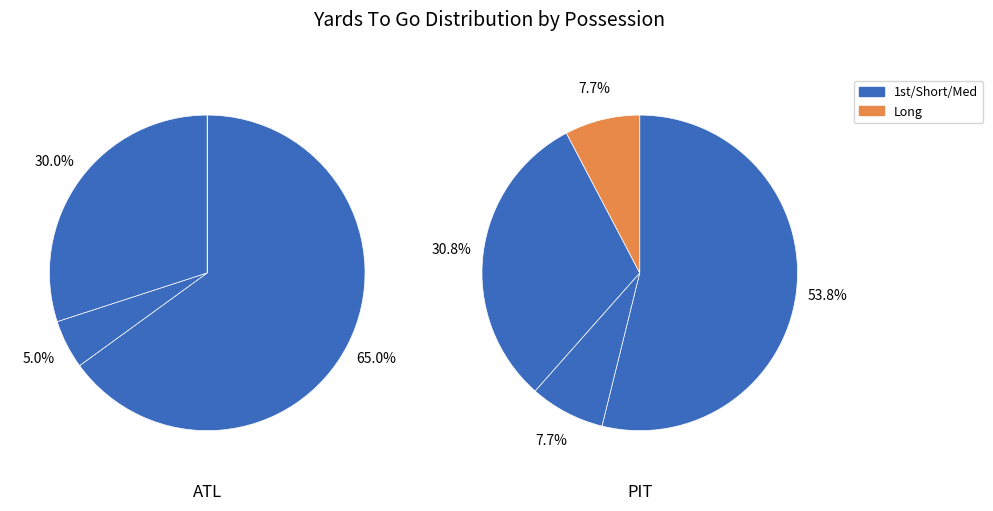

Do 3 and 2 together represent more than half of the pie?

No